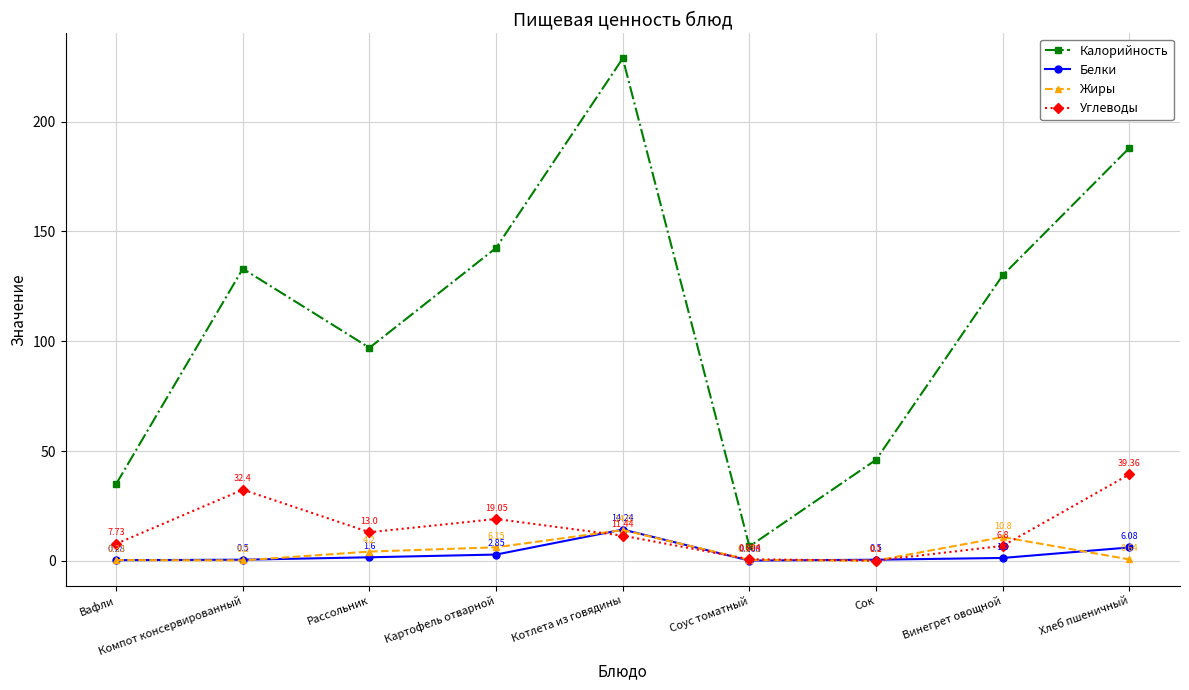

Which series changed the most between Вафли and Винегрет овощной?

Калорийность